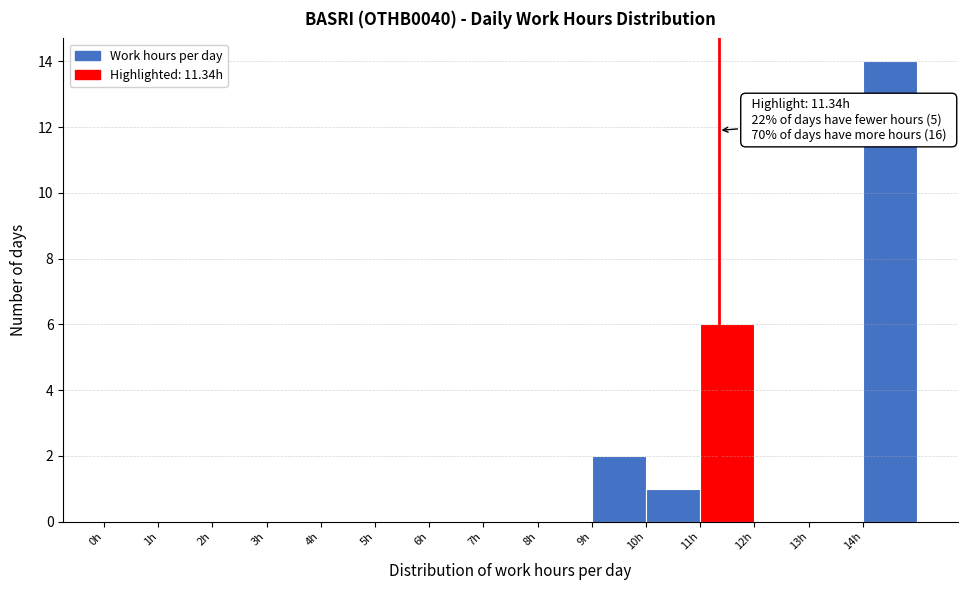

Over which range of the x-axis is the bar tallest?

14 to 15